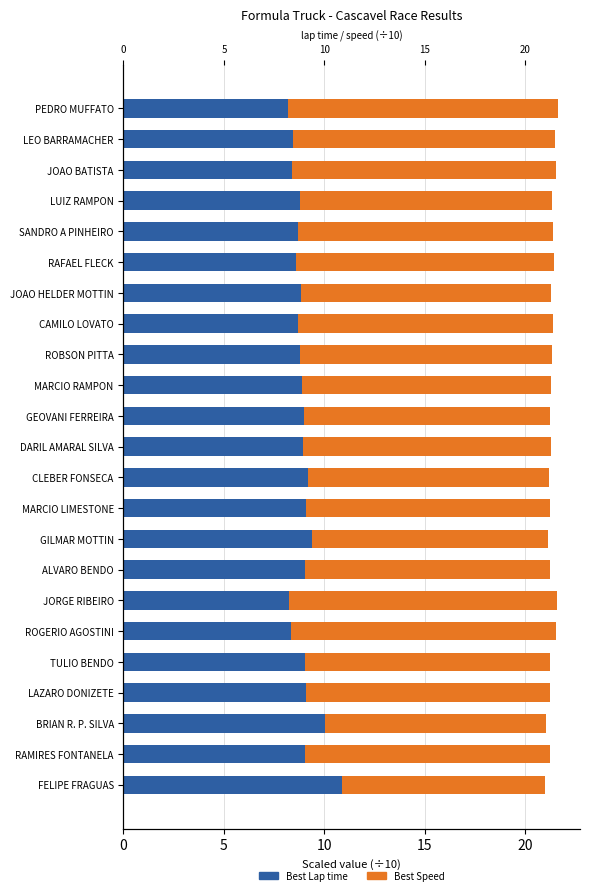

What is the difference between the maximum and minimum values in the Best Speed series?

3.3